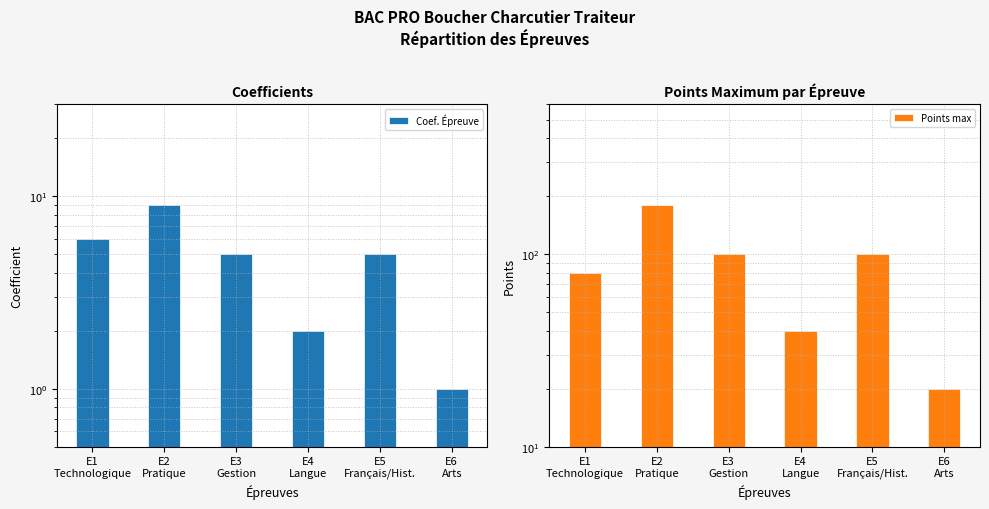

Count the Coef. Épreuve values in the range 2 to 6.

4